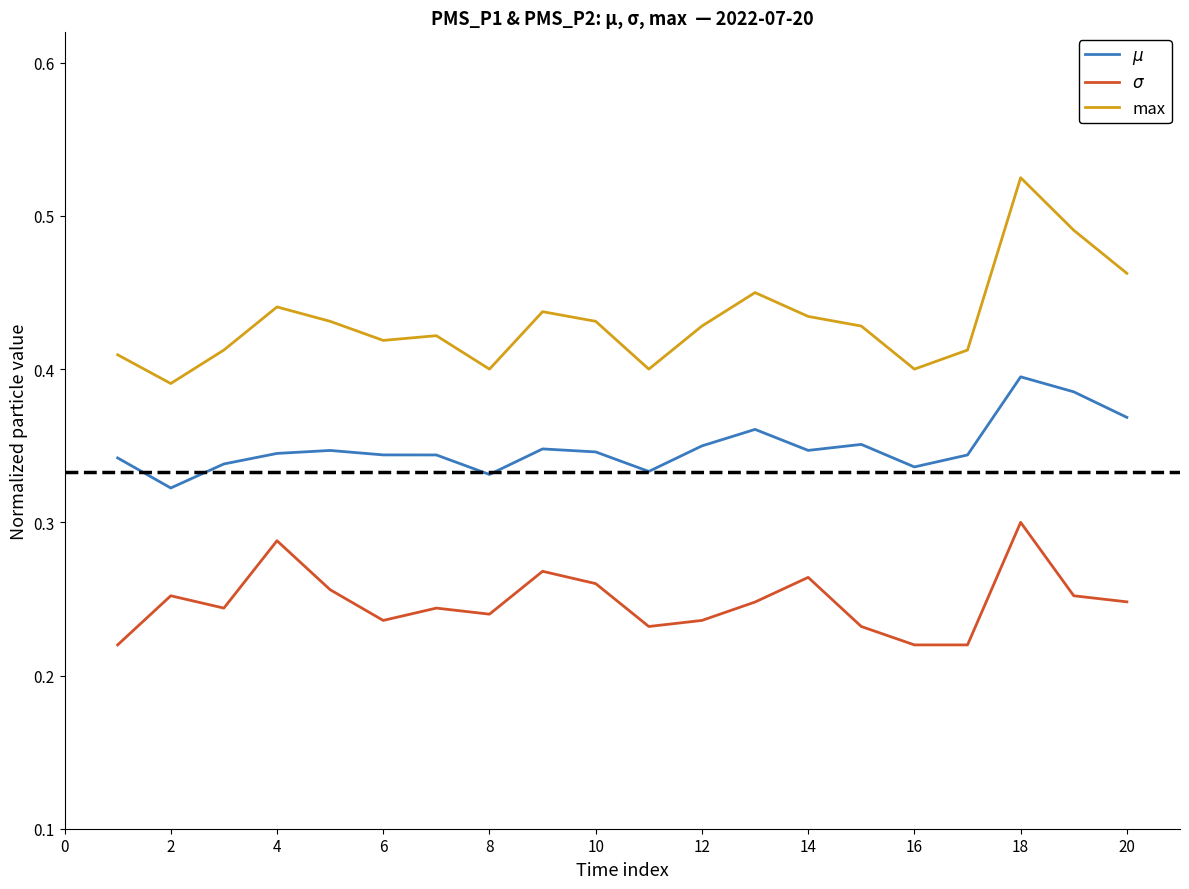

Which series has the largest total across all categories?

max